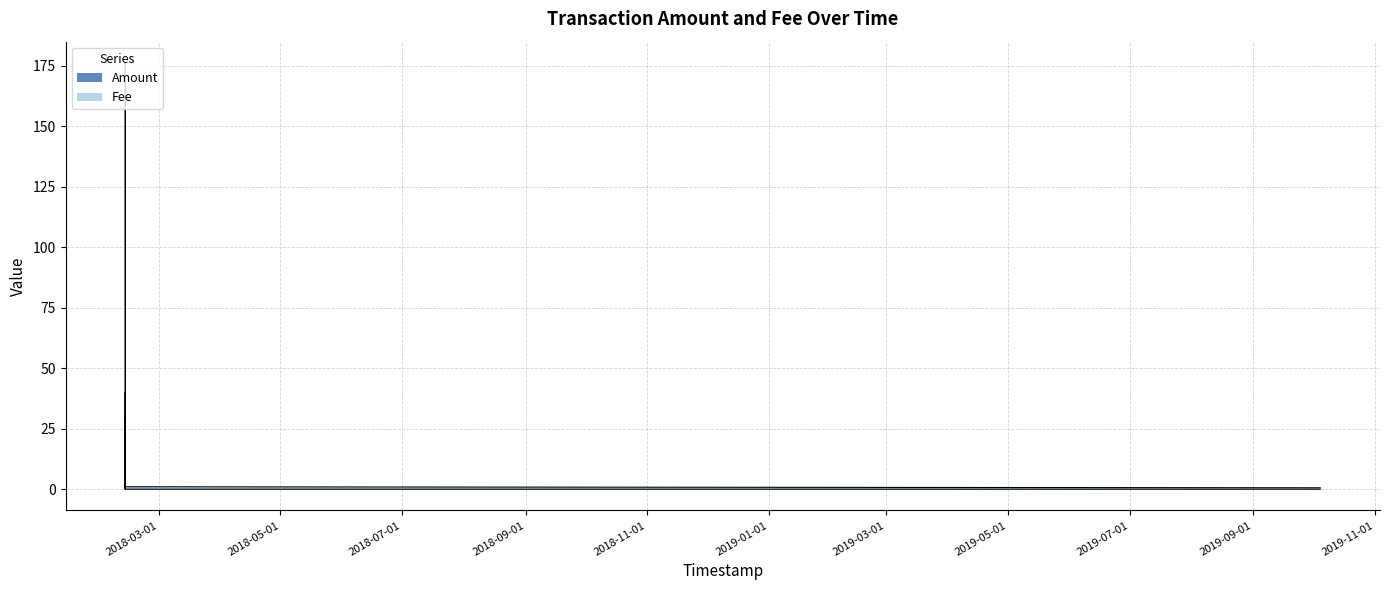

What is the value of the Fee point at the 1st from the left?

1.0